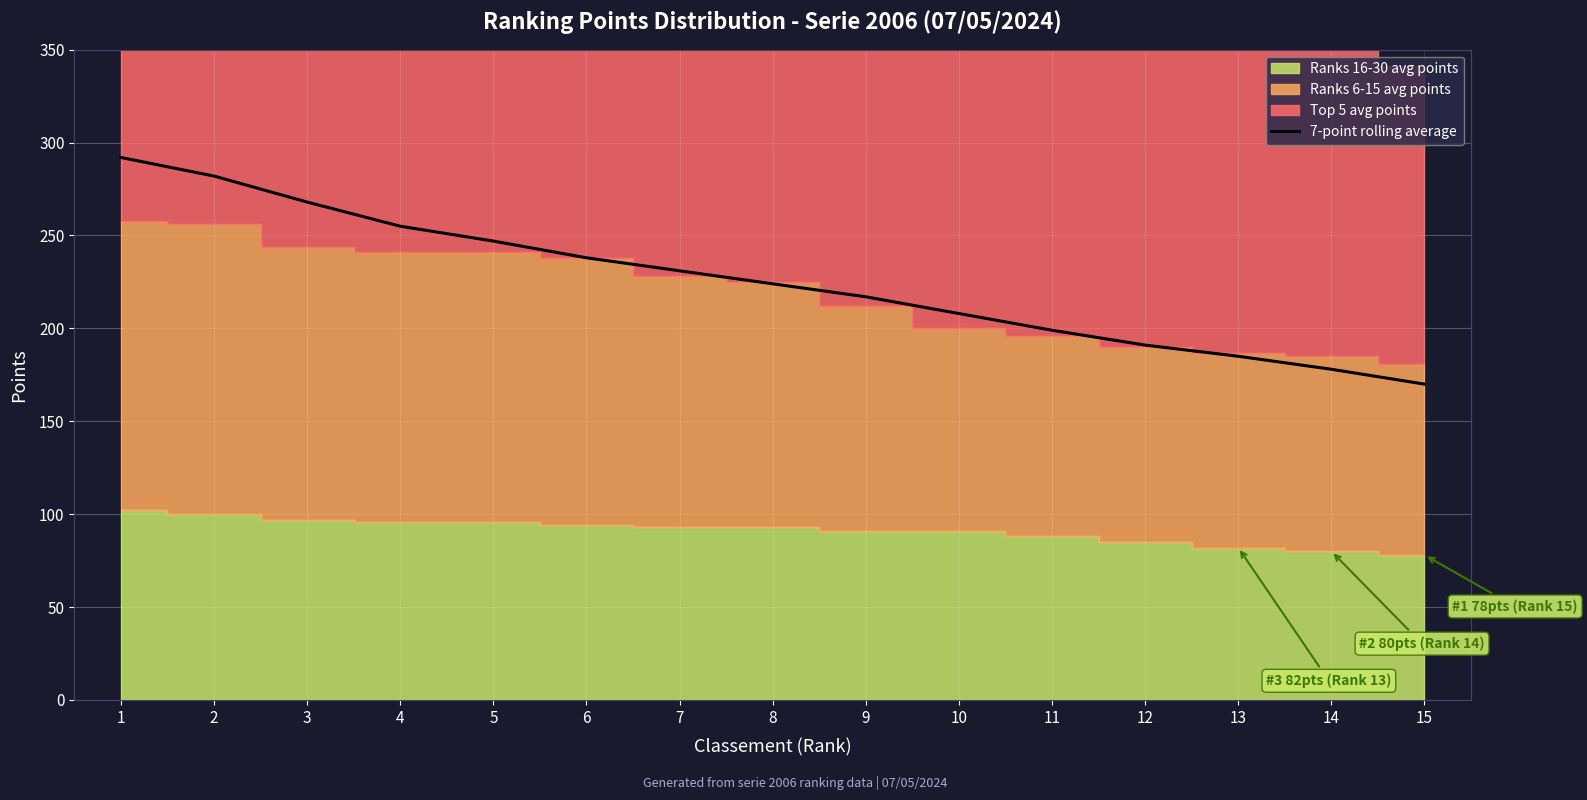

What is the value of the 4th point from the left?

255